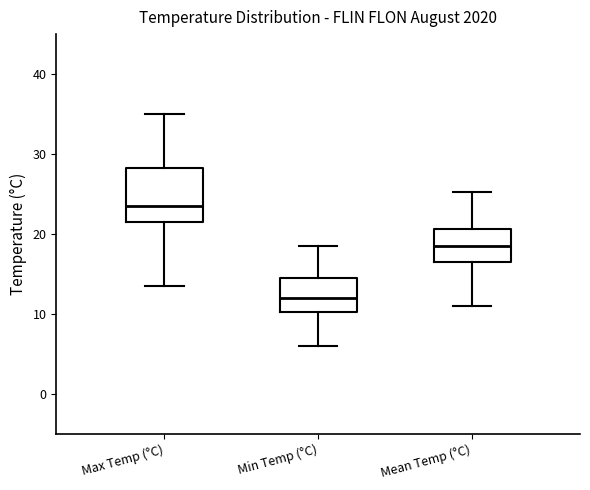

Reading left to right, transcribe this box plot: for each box, give where its median line is, the range the box spans, and where its two whiskers end, as read against the y-axis. The values are not printed on the chart, so give them approximately, as read against the axis.

Max Temp (°C): median 24, box 22 to 28, whiskers 14 to 35
Min Temp (°C): median 12, box 10 to 15, whiskers 6 to 19
Mean Temp (°C): median 19, box 17 to 21, whiskers 11 to 25